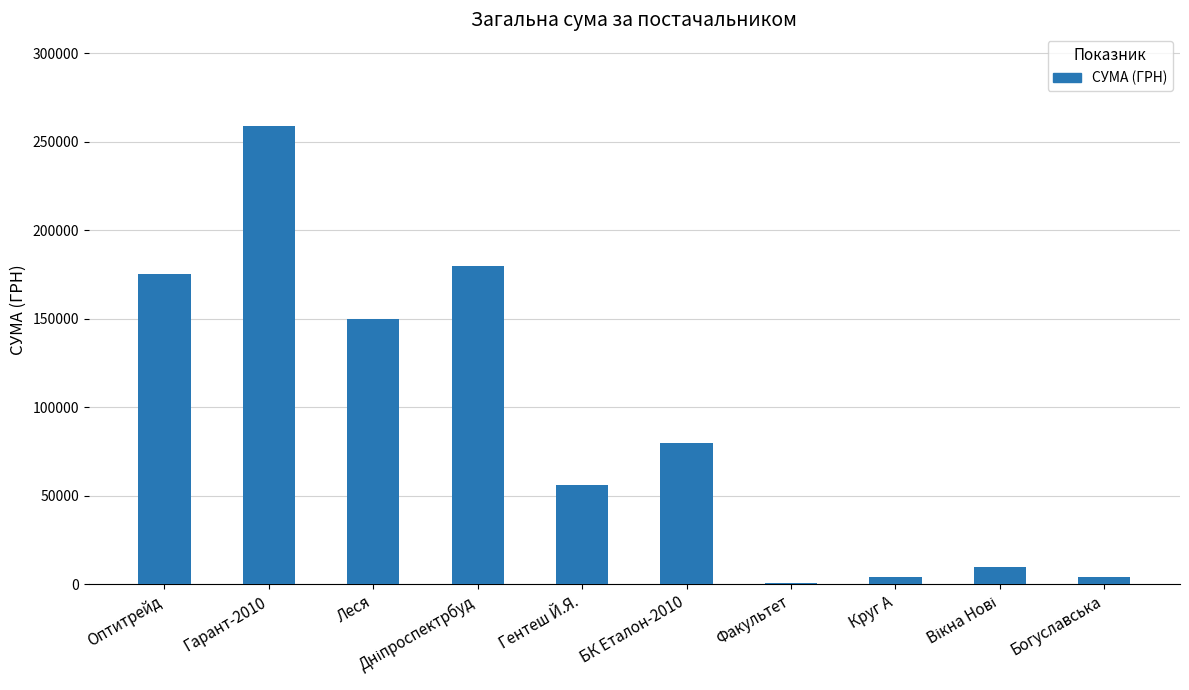

What is the sum of the values at Оптитрейд and БК Еталон-2010?

255224.4